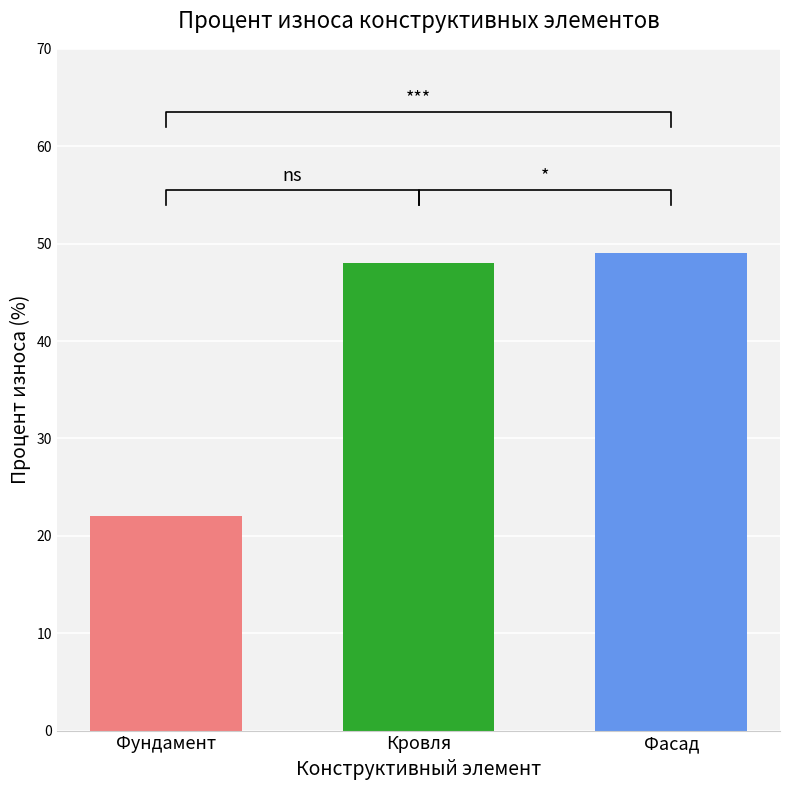

List the labels in order of value, largest first.

Фасад, Кровля, Фундамент